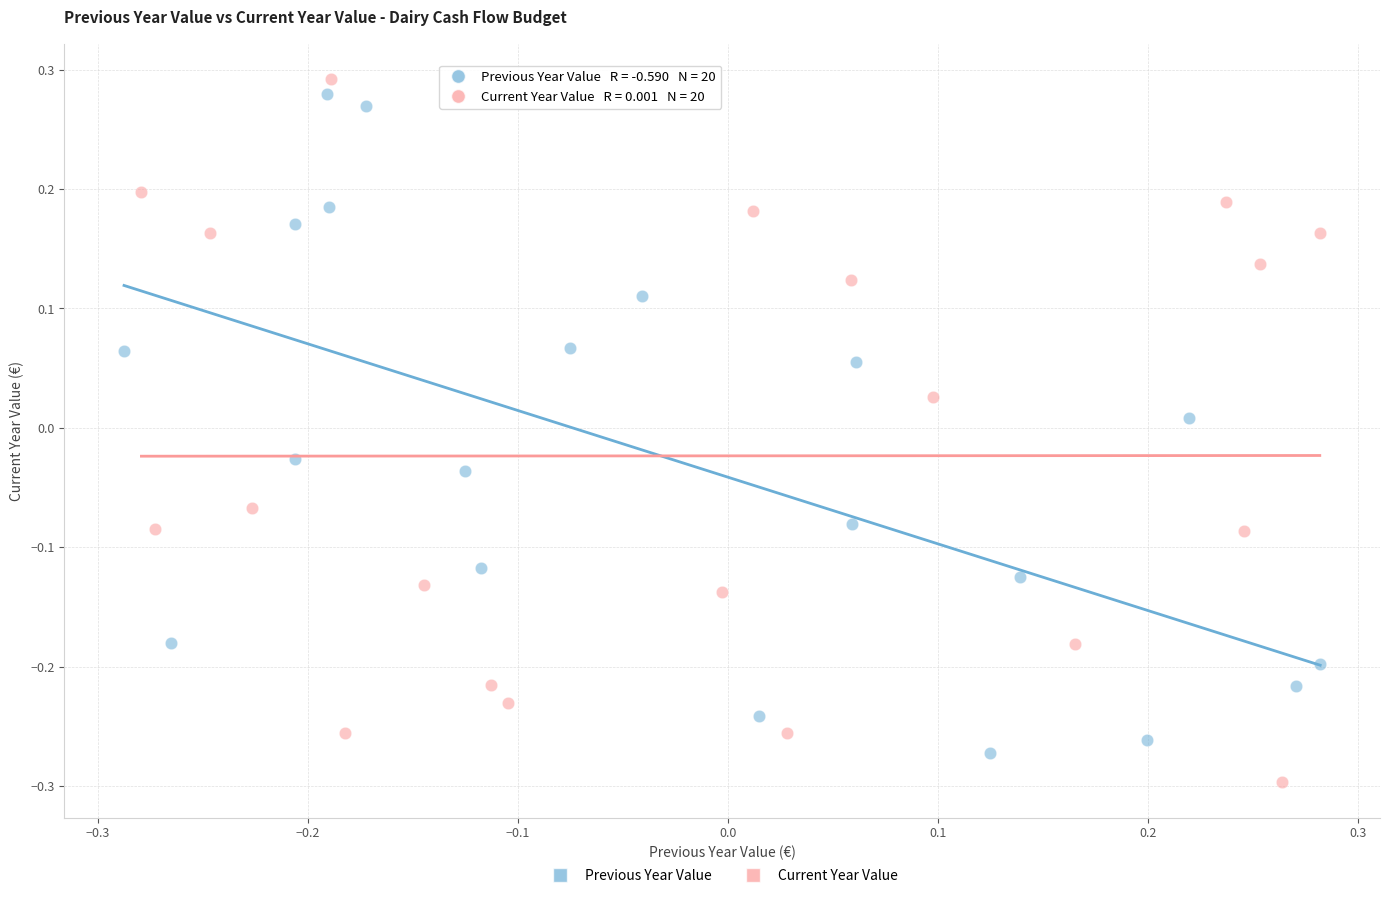

What are all the series names shown in the legend?

Previous Year Value, Current Year Value